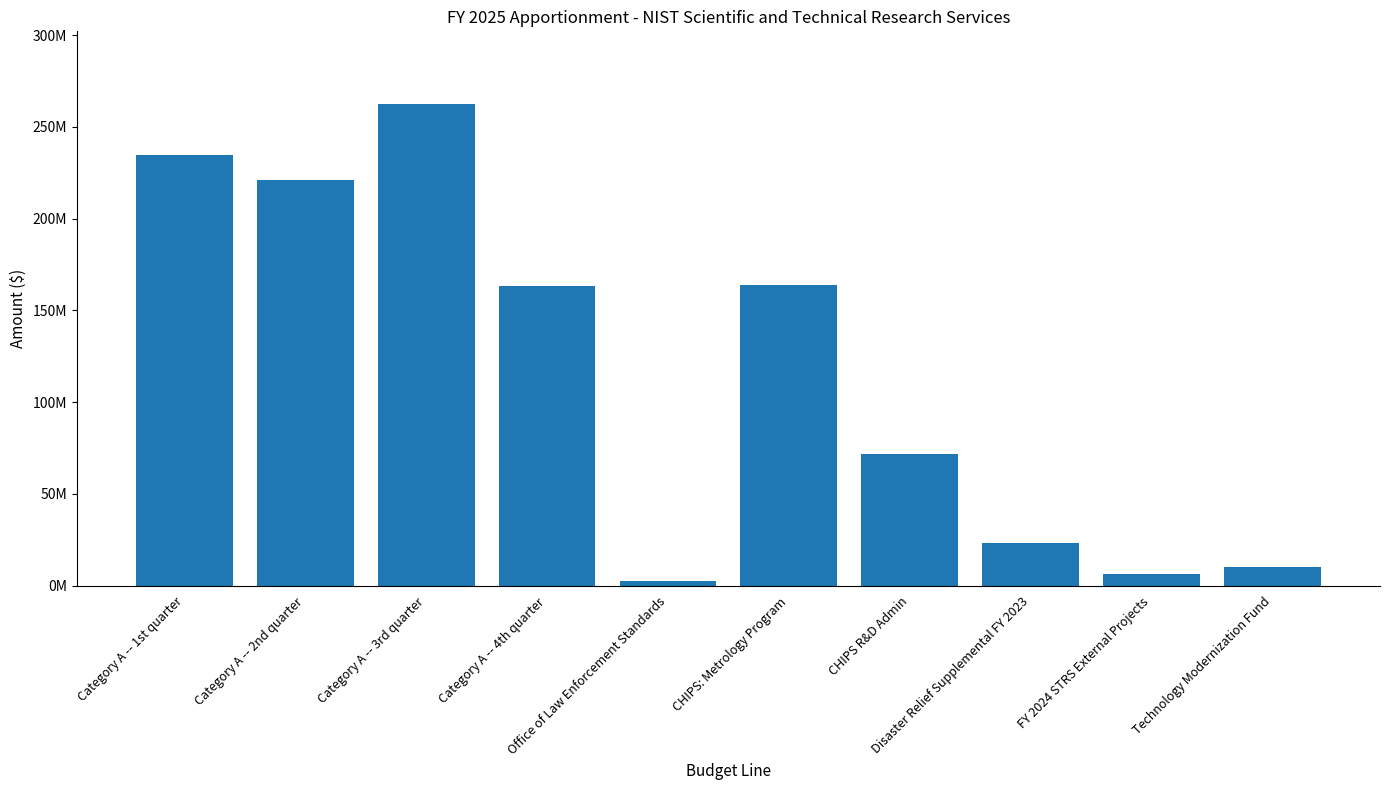

What is the label of the 5th bar from the right?

CHIPS: Metrology Program